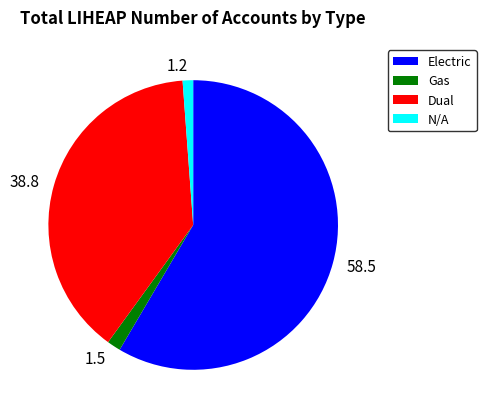

Does any single category account for the majority?

Yes